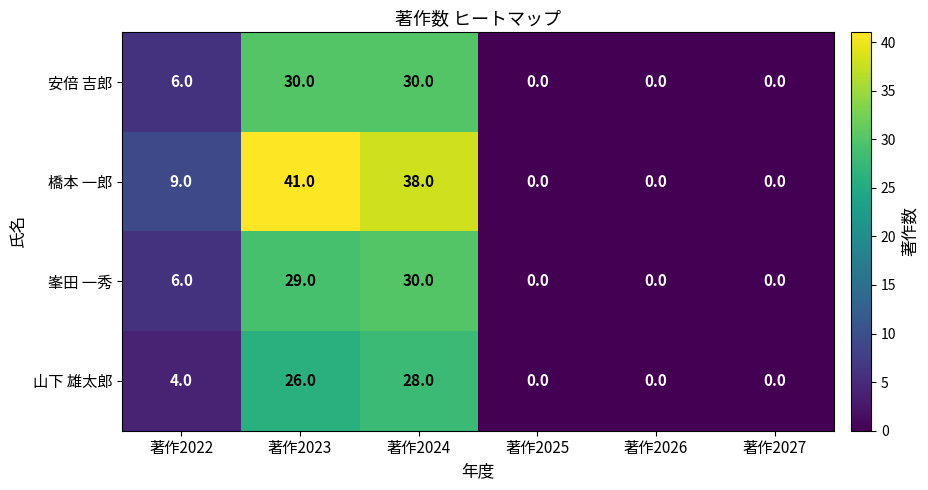

What is the difference between the maximum and minimum values in the 安倍 吉郎 series?

30